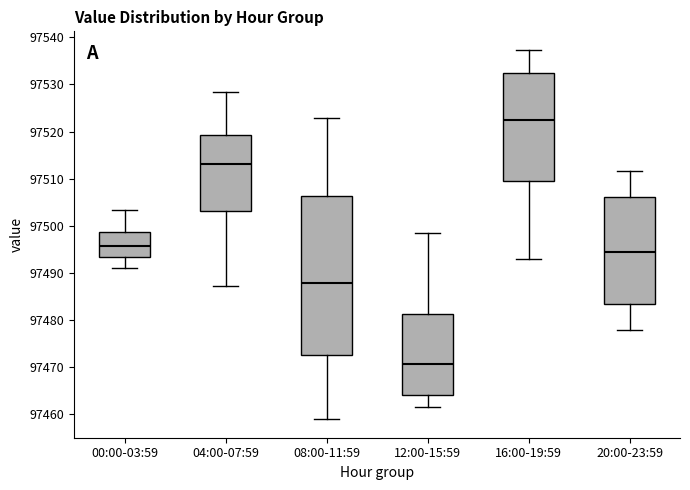

Where is the lower edge of the box for 12:00-15:59 on the y-axis? The values are not printed on the chart, so give them approximately, as read against the axis.

97464